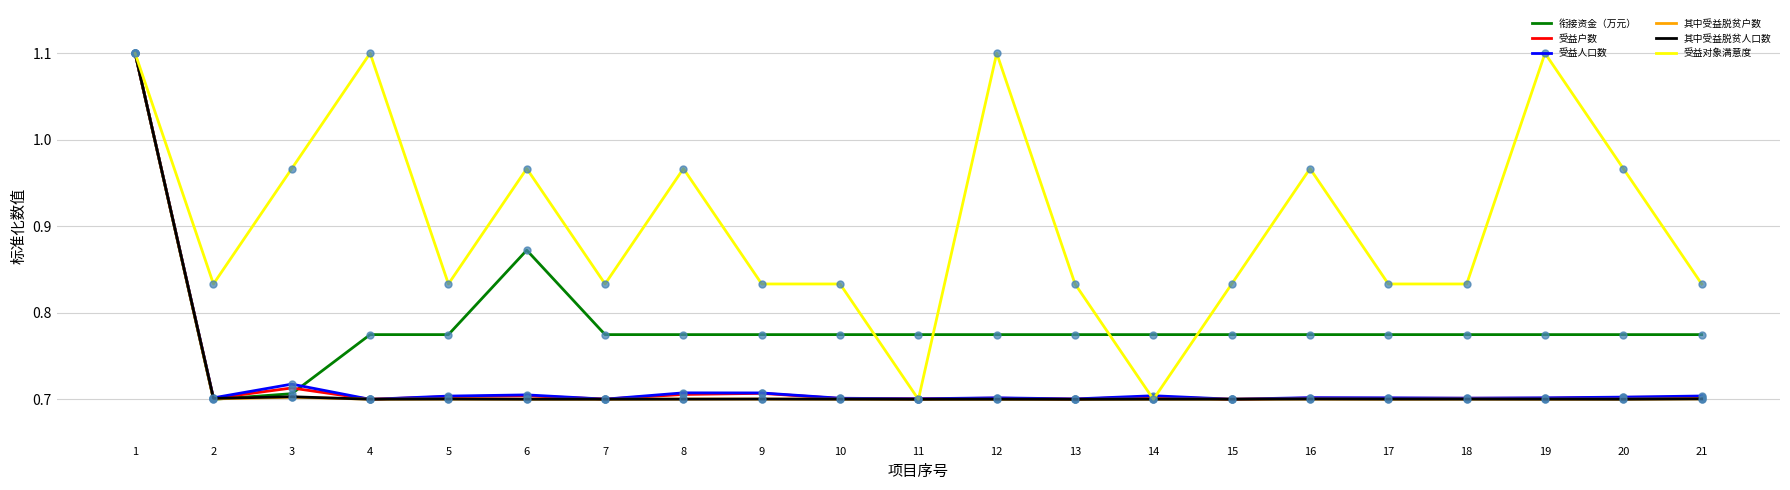

Does the chart display data point markers on the line(s)?

No